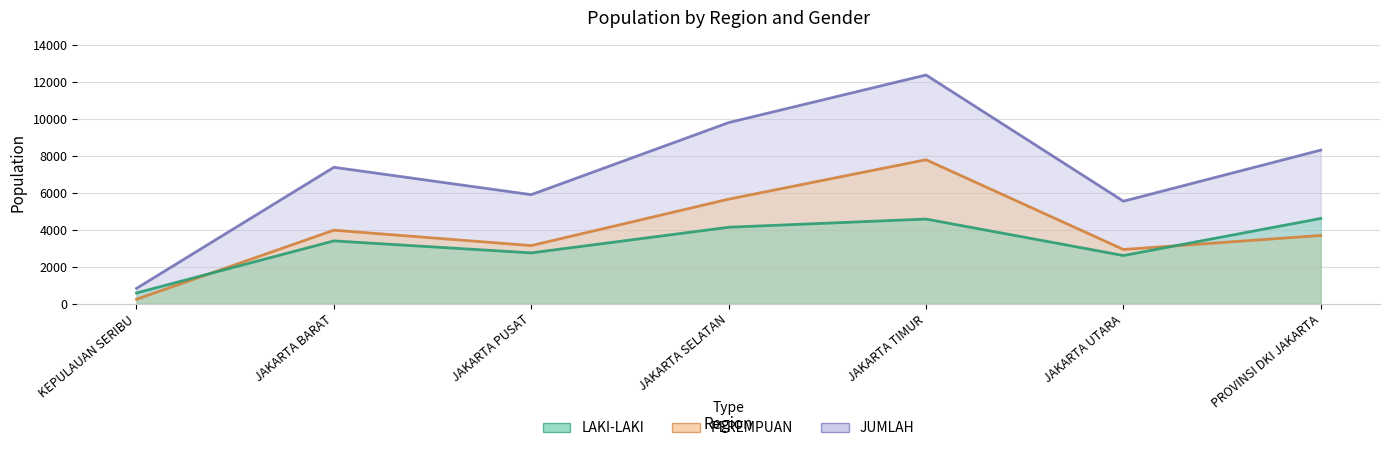

Which series has the largest range (max minus min)?

JUMLAH